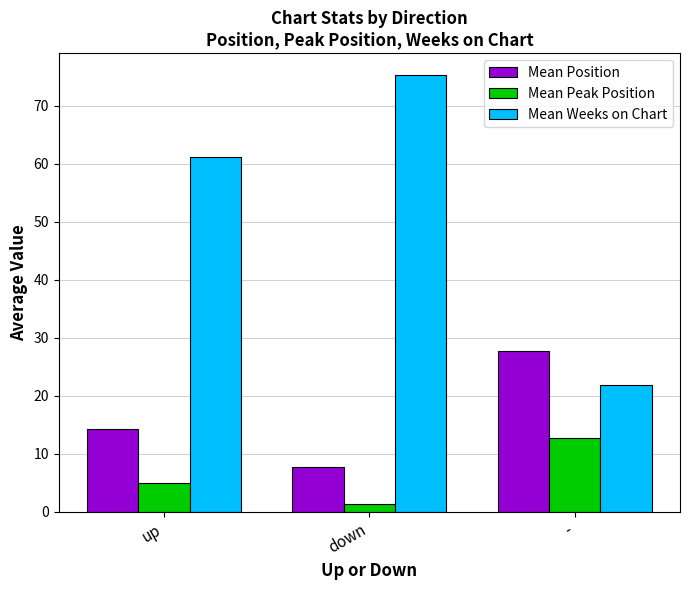

What is the difference between the maximum and minimum values in the Mean Peak Position series?

11.4